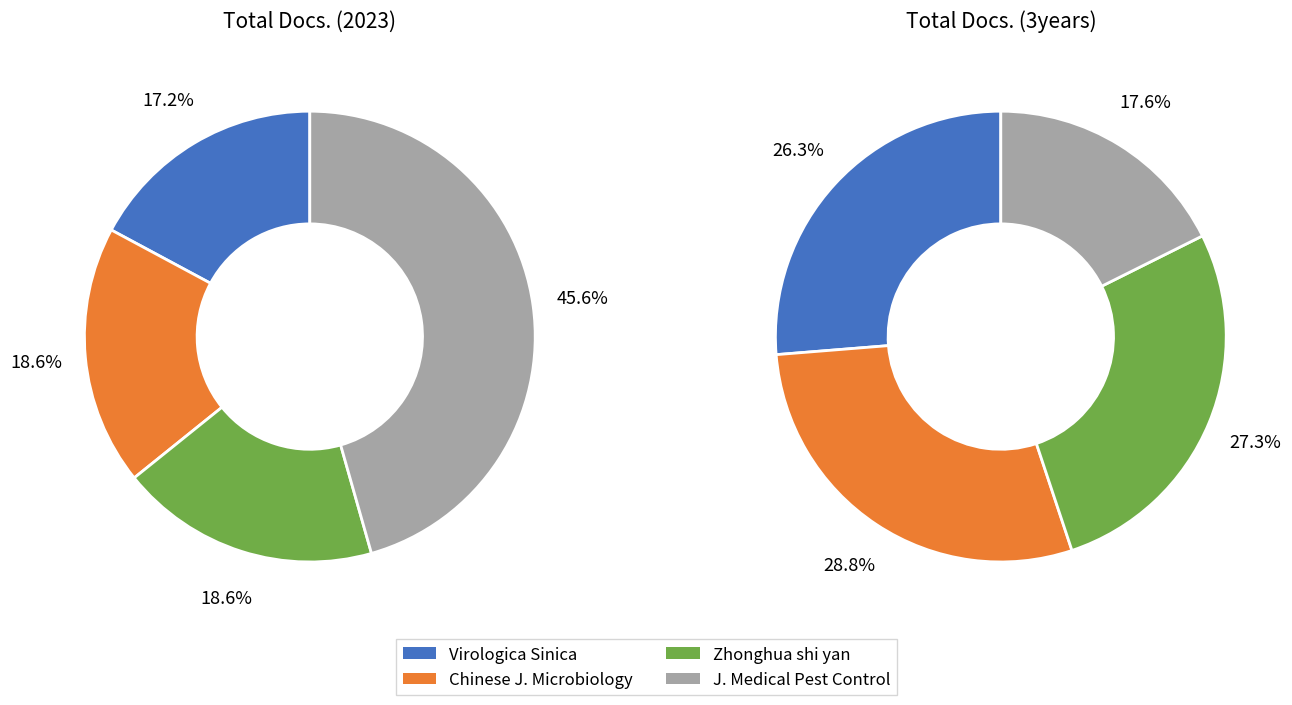

Between Chinese Journal of Microbiology and Immunology and Virologica Sinica, which is larger?

Chinese Journal of Microbiology and Immunology